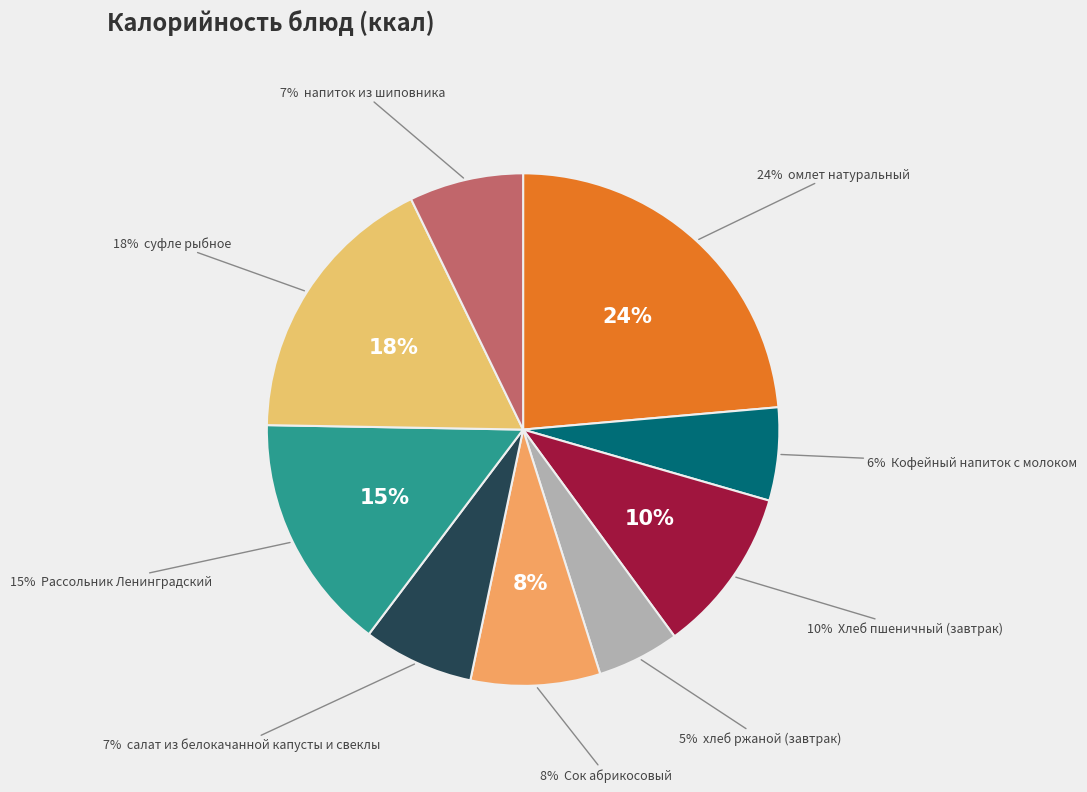

Combined, do суфле рыбное and Хлеб пшеничный (завтрак) account for over 50%?

No